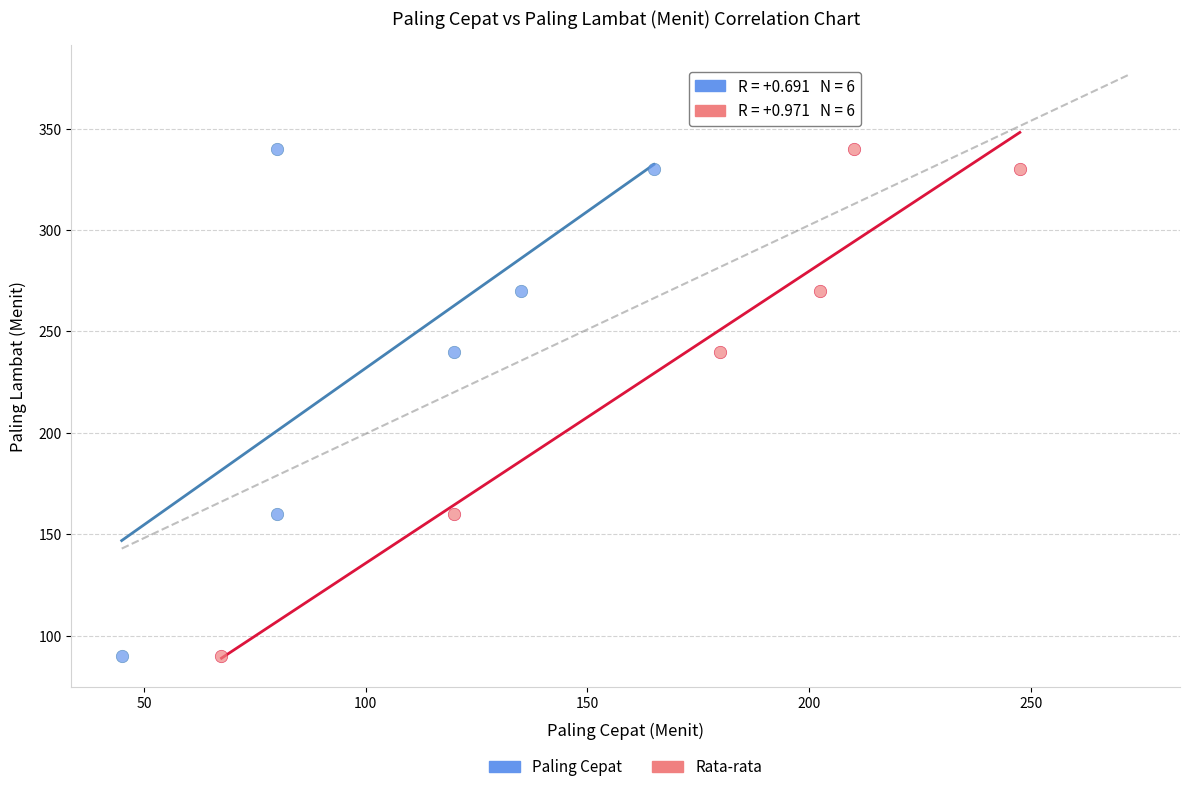

What are all the series names shown in the legend?

Paling Cepat, Rata-rata